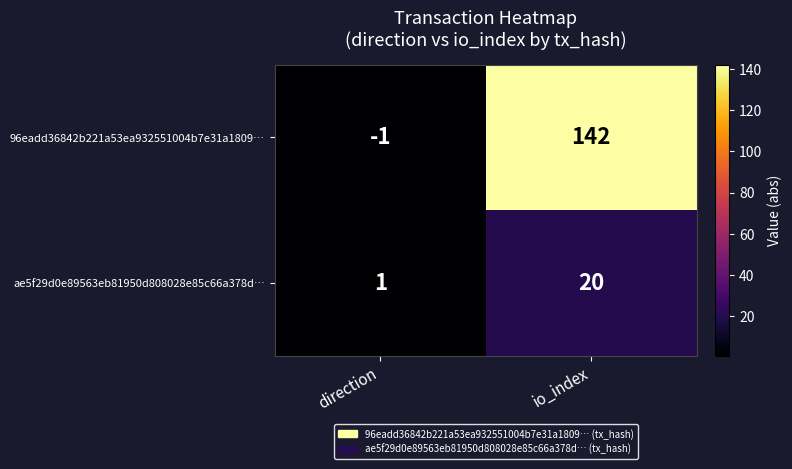

How many data points does each series have?

2